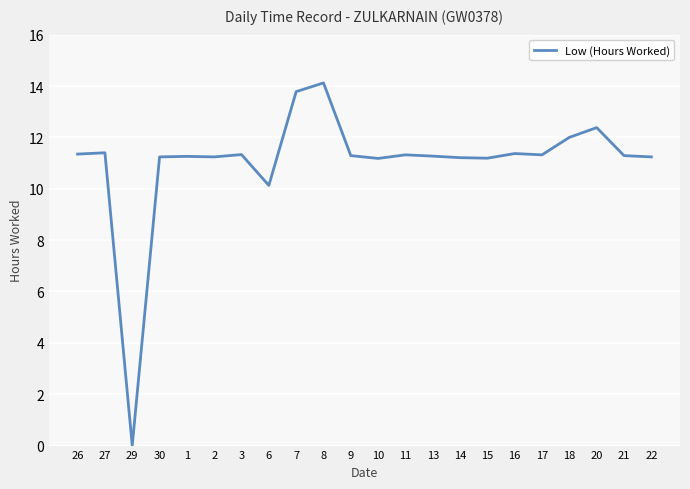

What position from the right is 18?

4